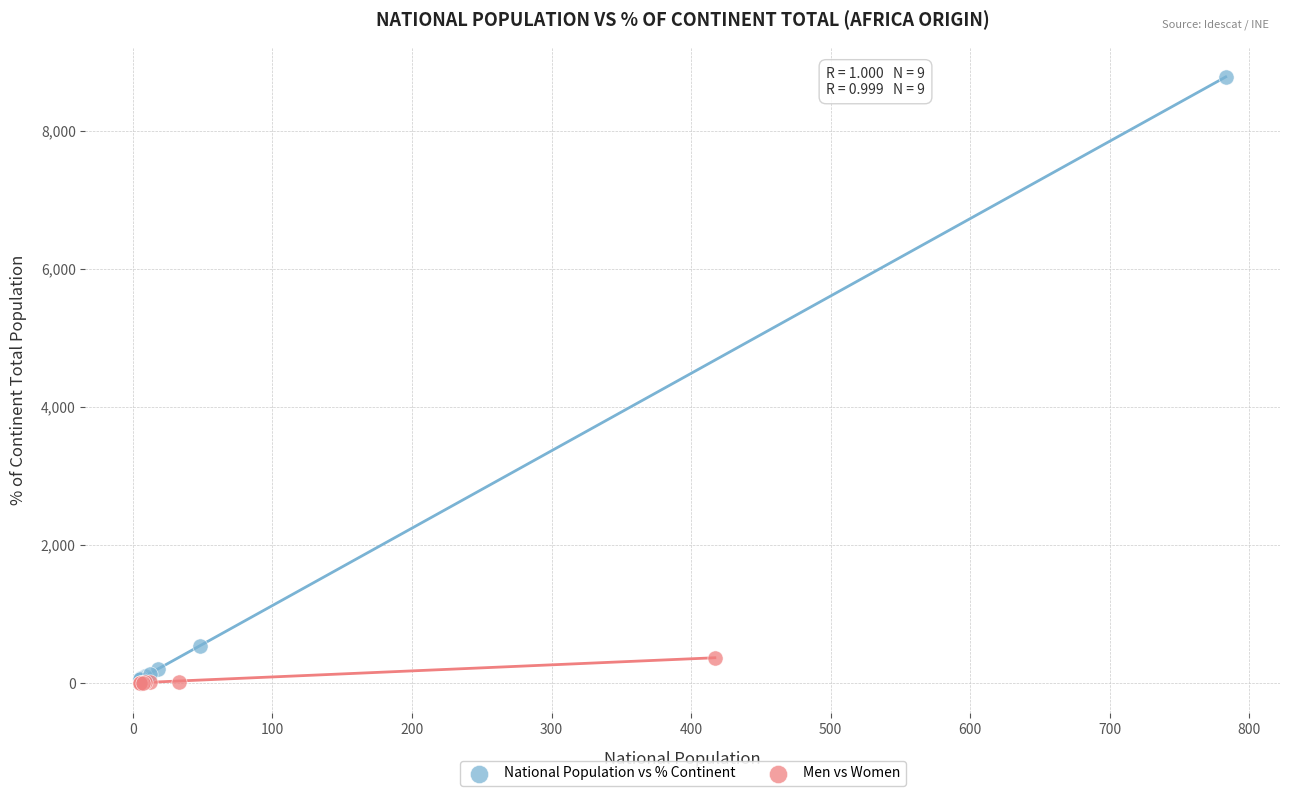

Which series contains the highest Y value?

National Population vs % Continent